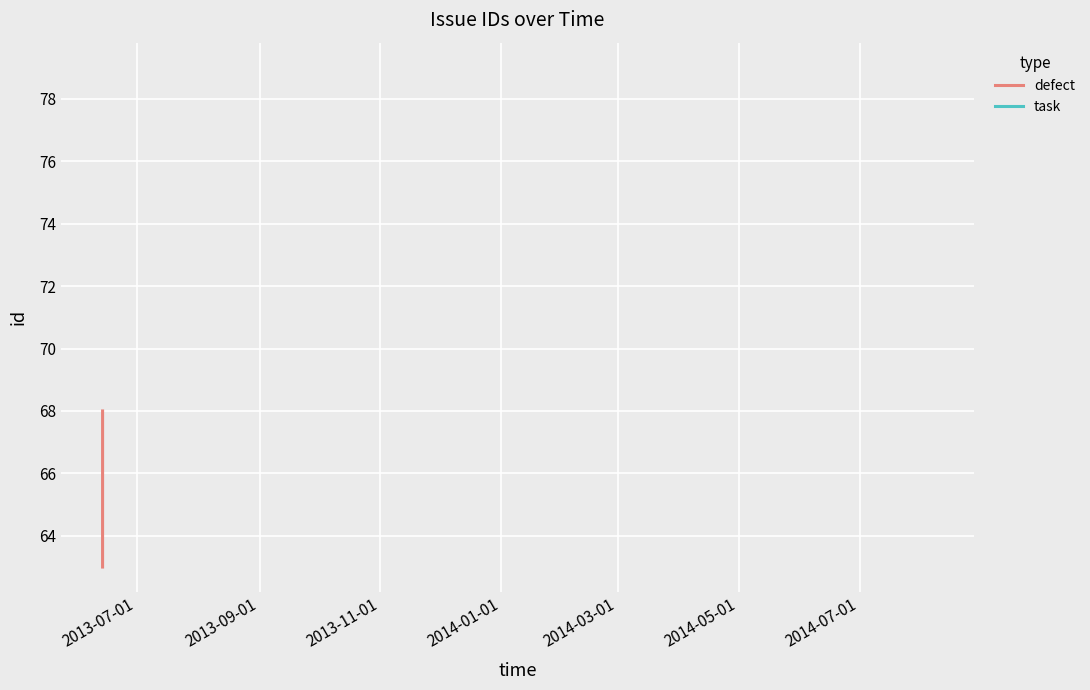

How many categories are shown in the chart?

4